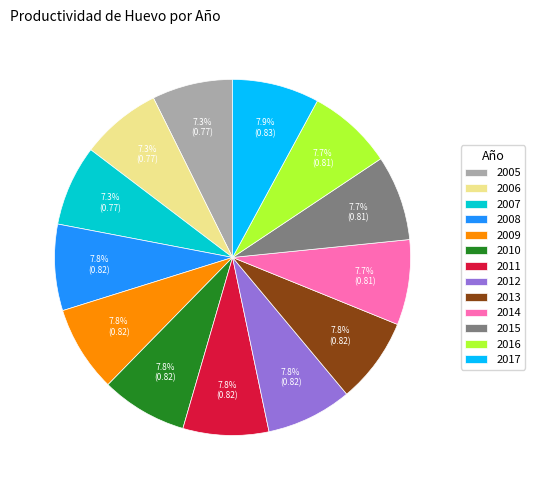

The 2010 slice represents 1% of the pie. True or false?

False